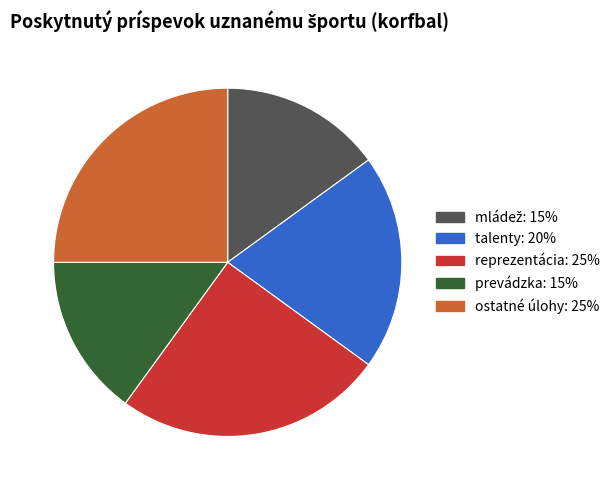

How many segments does this pie chart have?

5